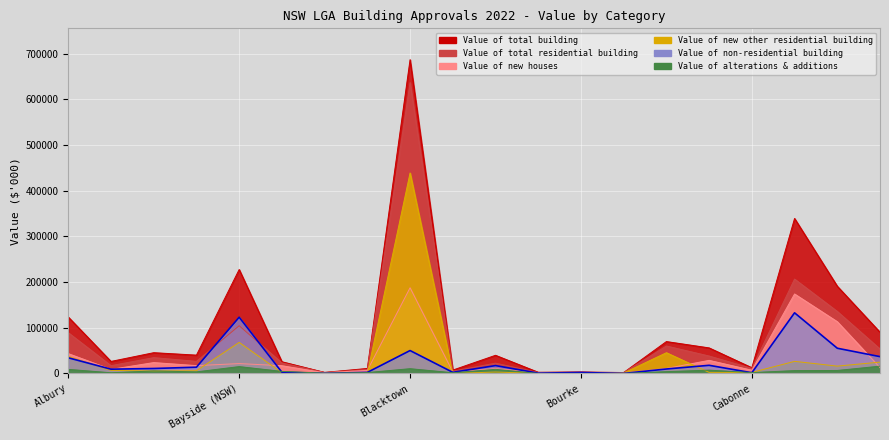

Between Bega Valley and Campbelltown (NSW), which series saw the biggest shift?

Value of total building